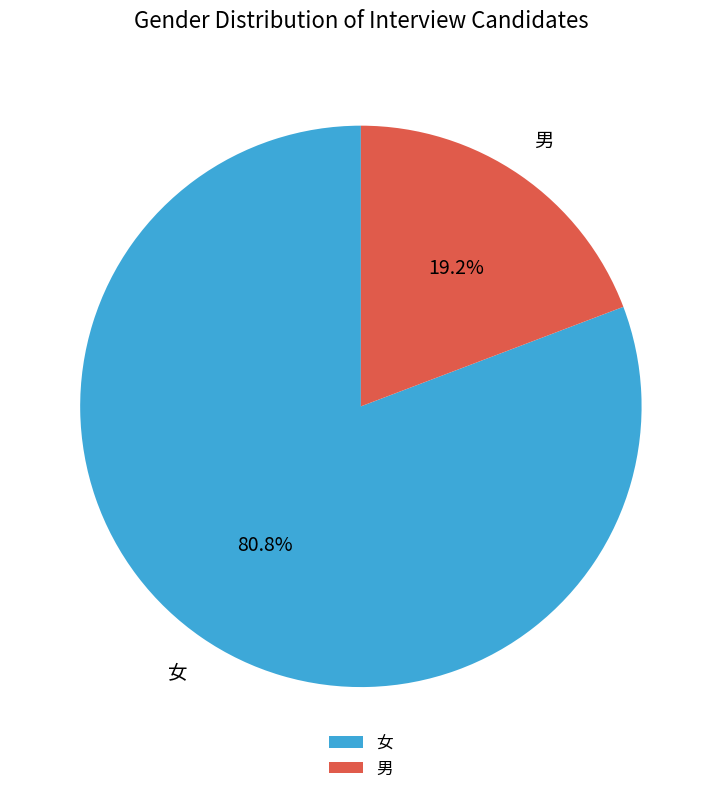

Does 男 represent more than half of the total?

No